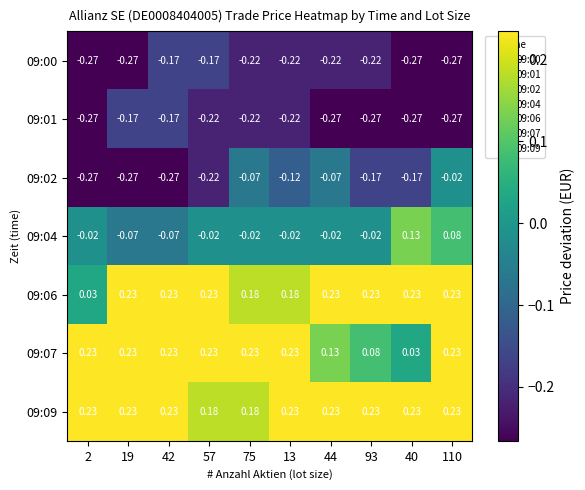

Is the value of 09:06 at 19 greater than the value of 09:01 at 13?

Yes